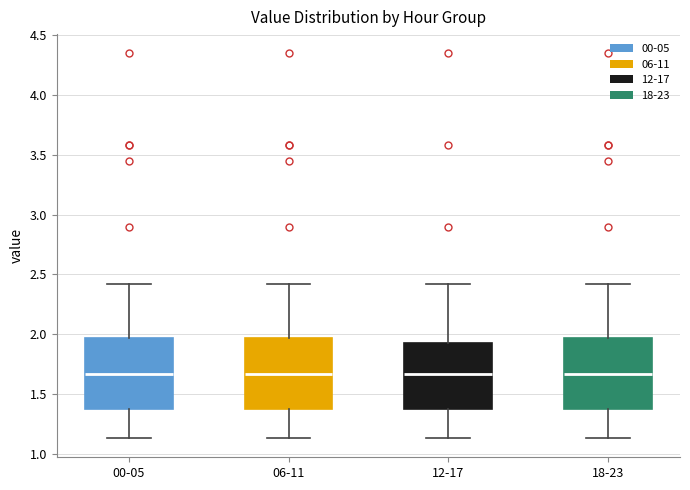

Where is the lower edge of the box for 18-23 on the y-axis? The values are not printed on the chart, so give them approximately, as read against the axis.

1.35